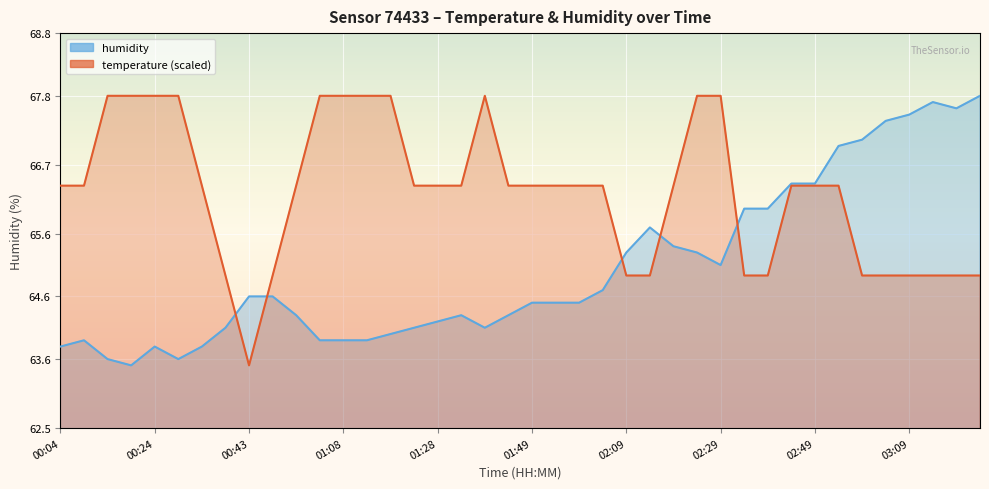

Is it true that humidity equals 63.9 at 00:08?

True